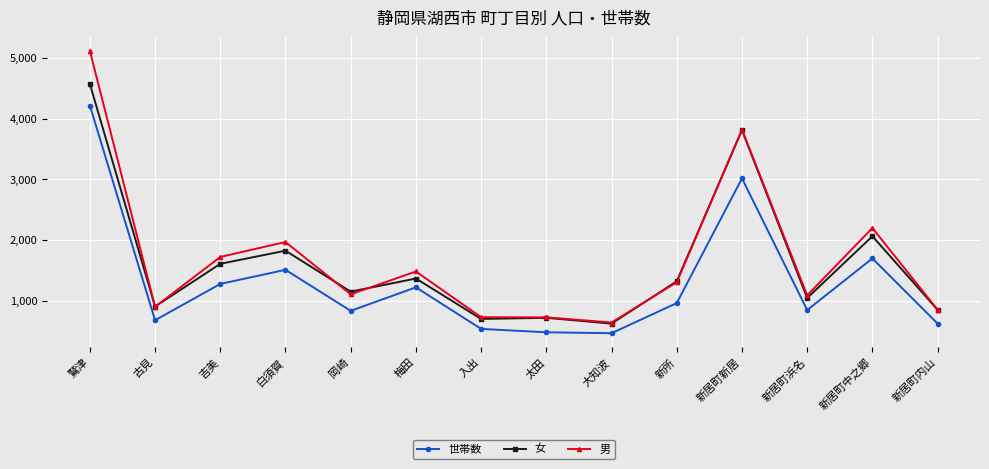

Which series has the largest range (max minus min)?

男